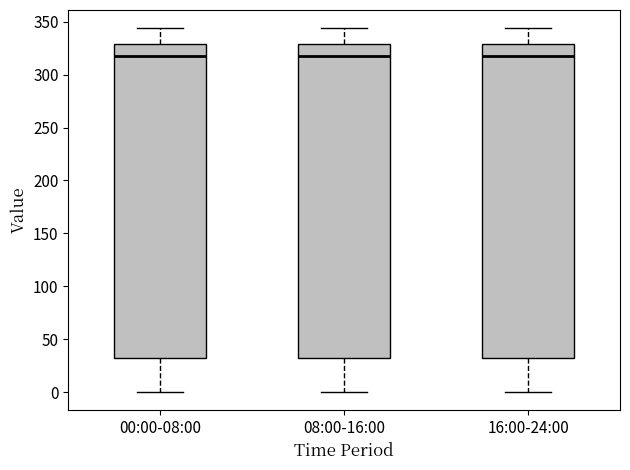

Where does the lower whisker of the box for 00:00-08:00 end on the y-axis? The values are not printed on the chart, so give them approximately, as read against the axis.

0